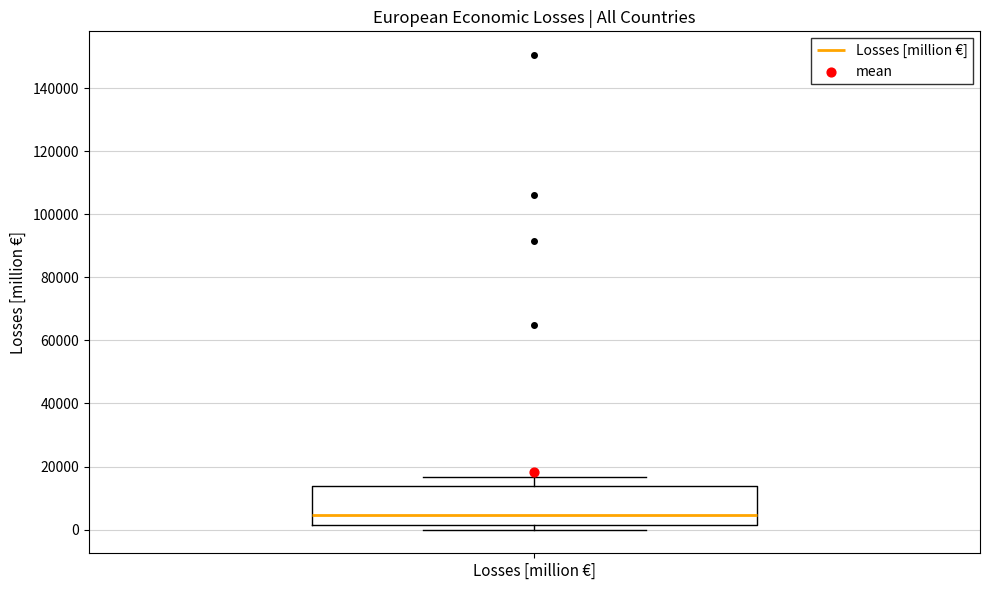

Where is the upper edge of the box for Losses [million €] on the y-axis? The values are not printed on the chart, so give them approximately, as read against the axis.

14000